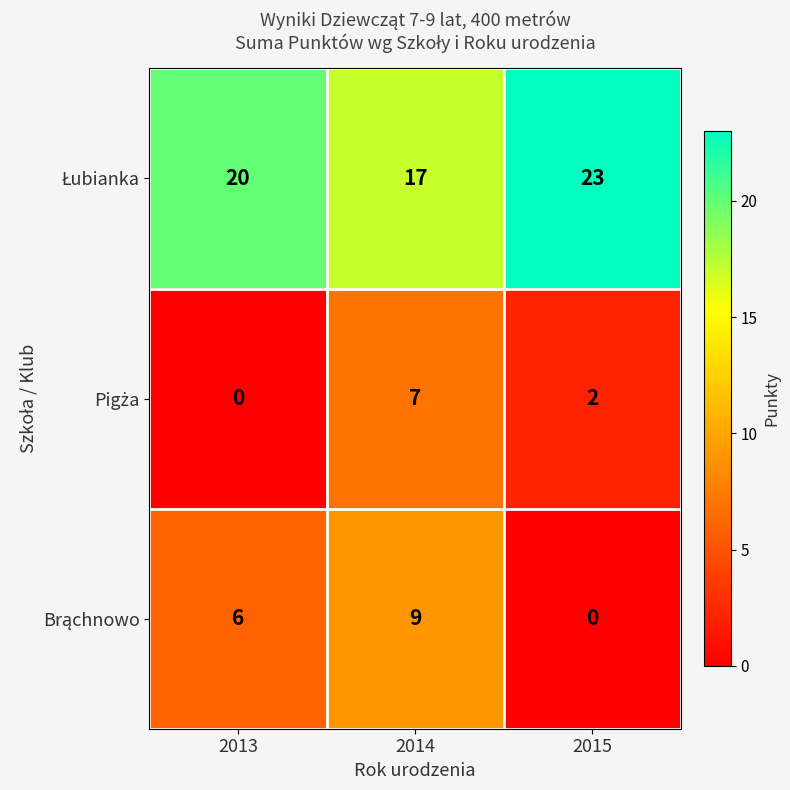

What is the difference between the highest and lowest values at 2013?

20